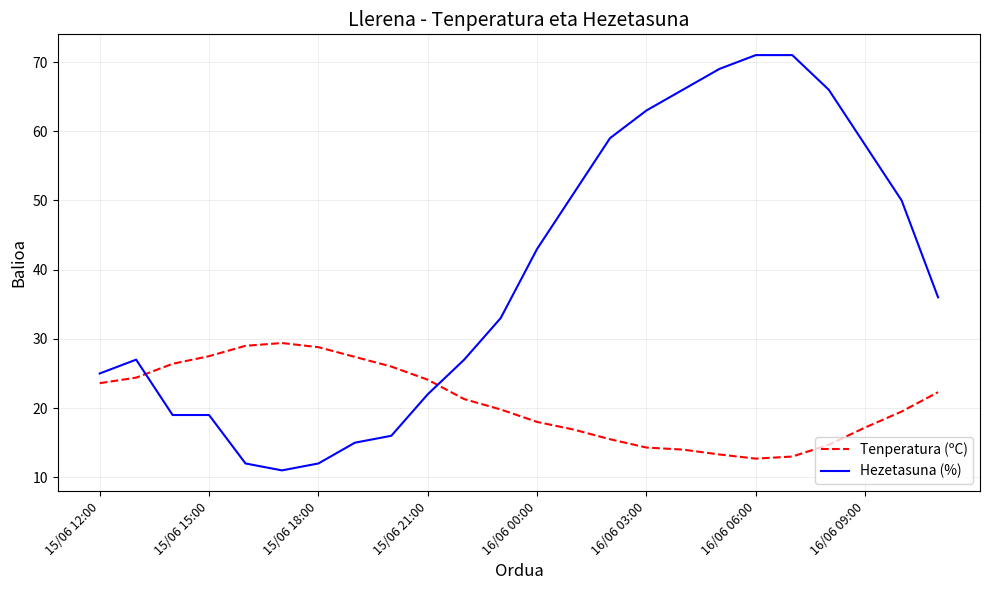

List the series in order of their peak value, lowest first.

Tenperatura (ºC), Hezetasuna (%)